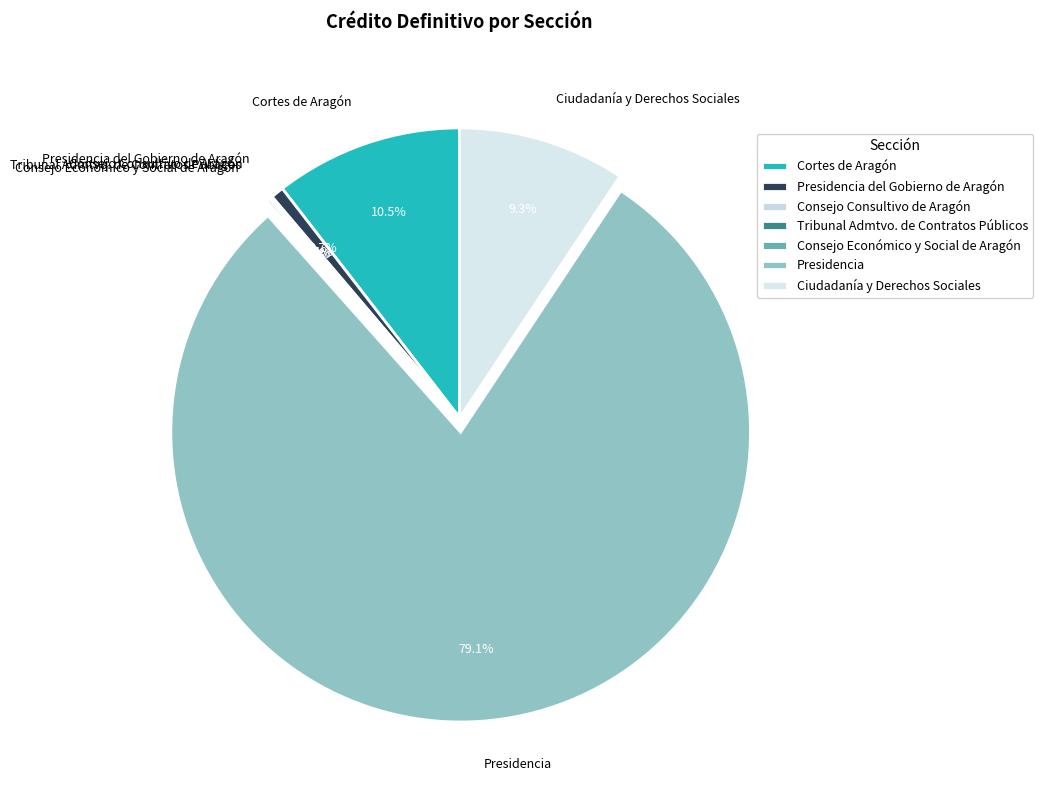

Is Presidencia the majority of the pie?

Yes